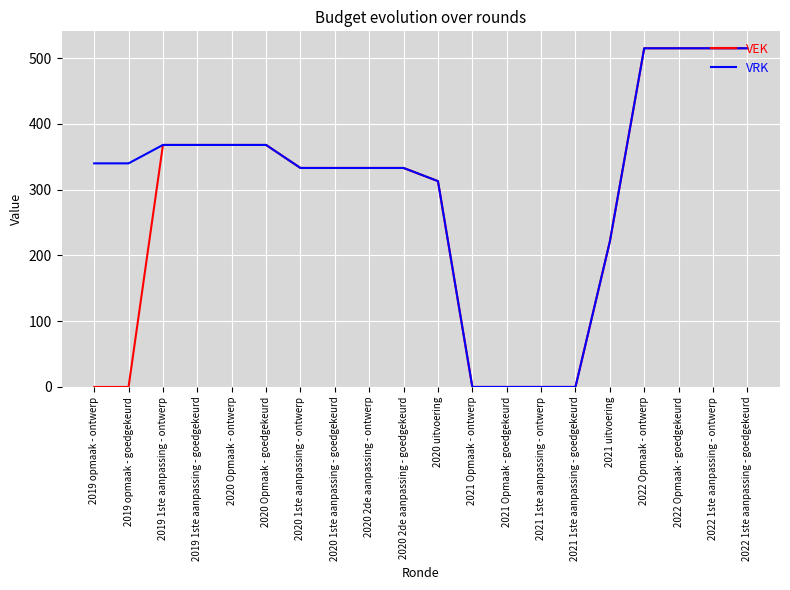

At how many categories does at least one series exceed 436?

4